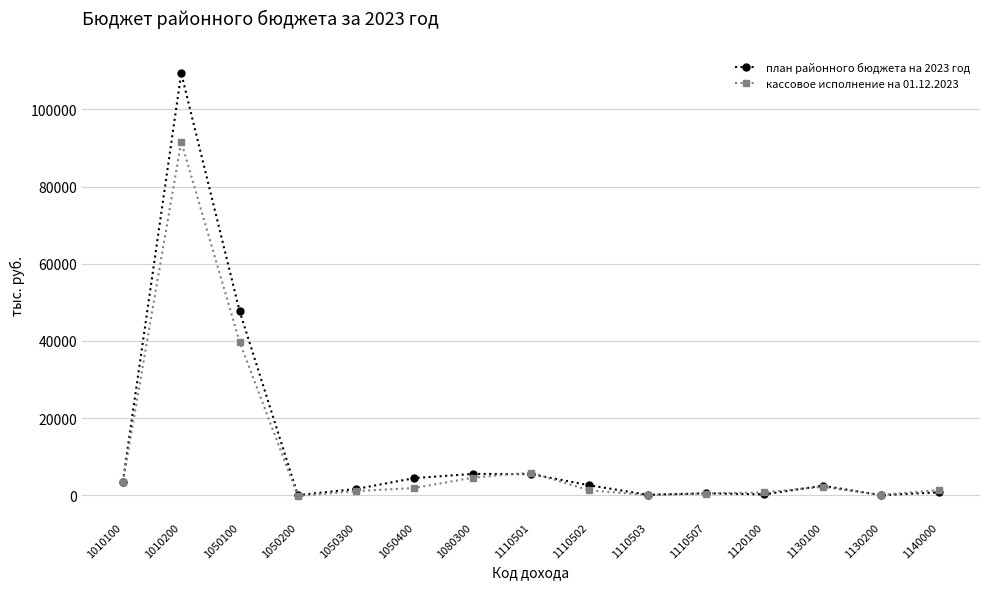

At how many categories does at least one series exceed 56837?

1